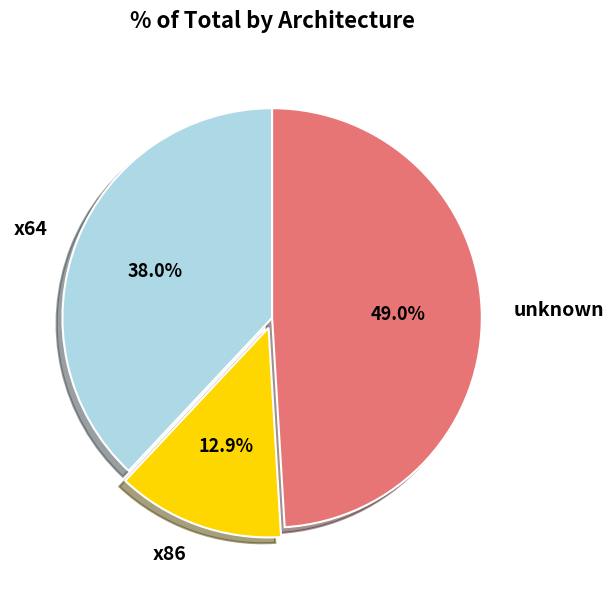

Between x86 and unknown, which is larger?

unknown